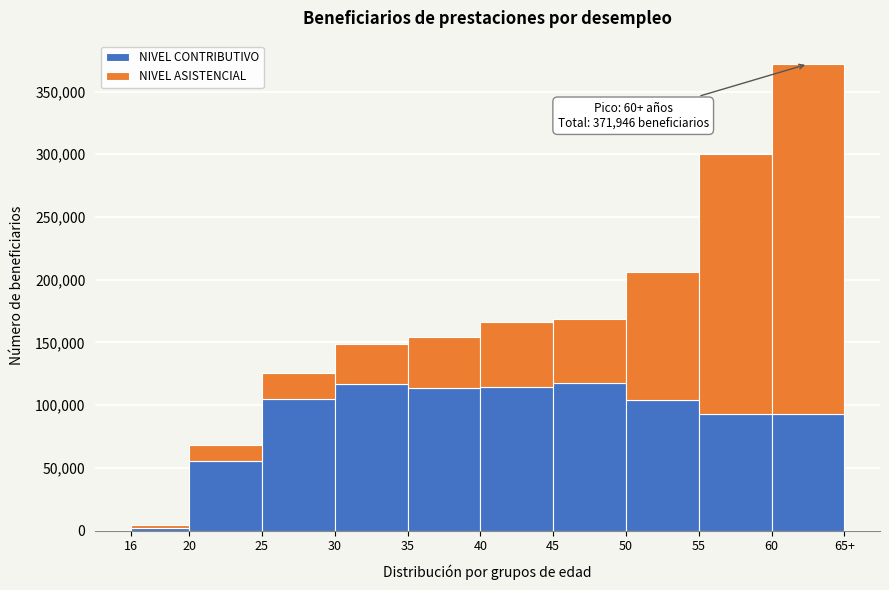

At which category is the sum across all series the highest?

60